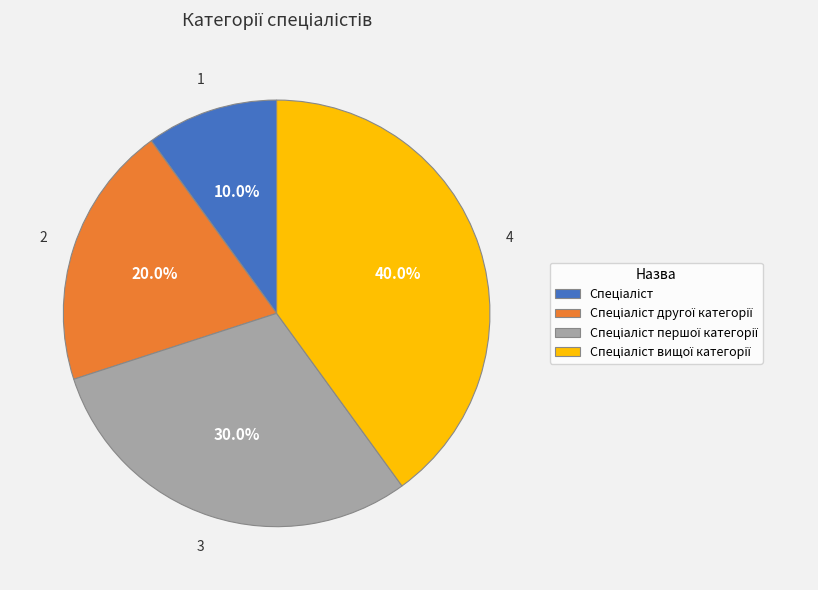

Is there a majority slice in this chart?

No